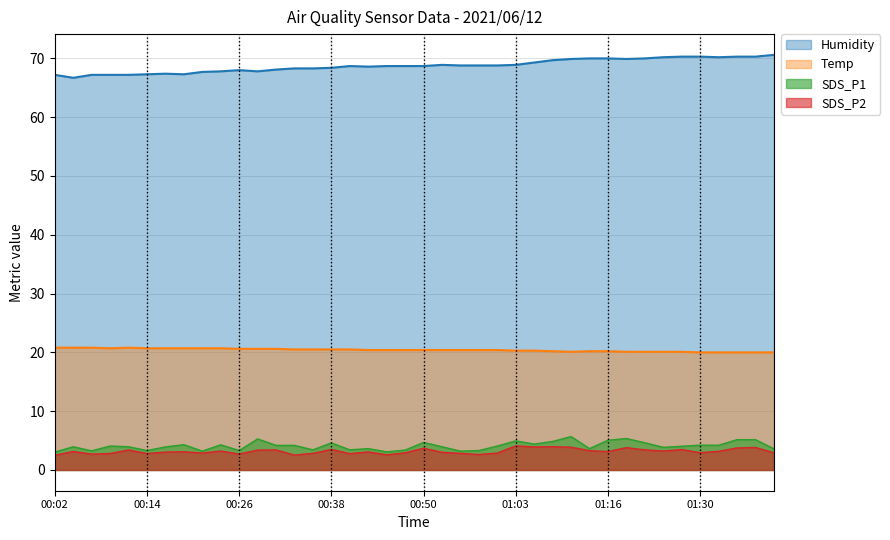

Rank the series at 00:09 from highest to lowest value.

Humidity, Temp, SDS_P1, SDS_P2